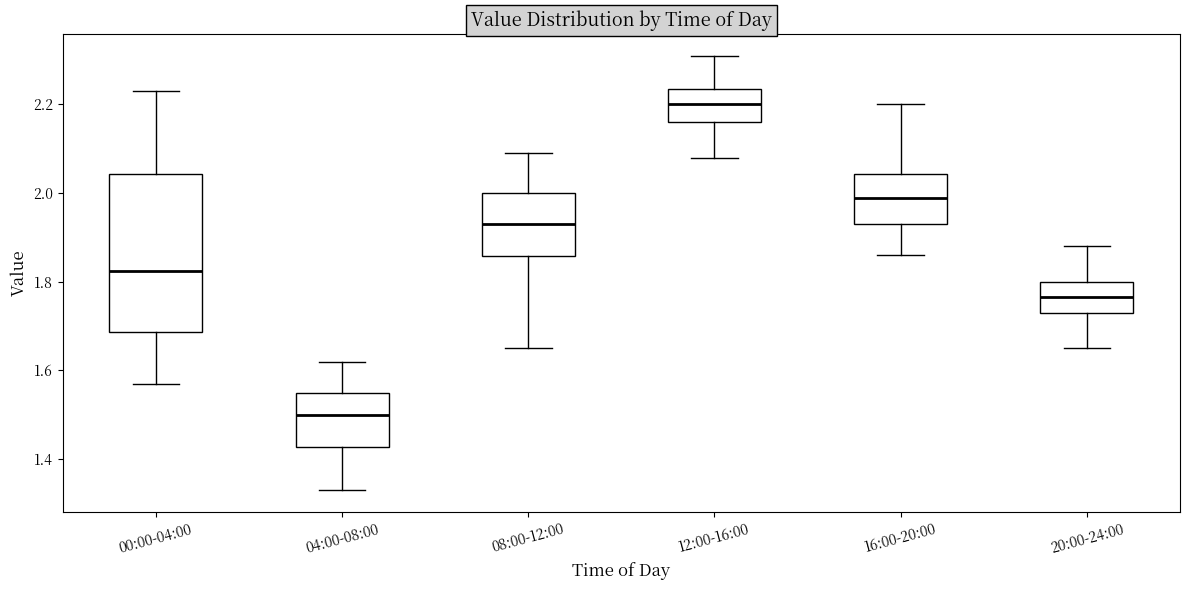

Reading left to right, read every box against the y-axis: the position of its median line, the range the box covers, and the ends of its whiskers. The values are not printed on the chart, so give them approximately, as read against the axis.

00:00-04:00: median 1.82, box 1.68 to 2.04, whiskers 1.58 to 2.24
04:00-08:00: median 1.50, box 1.42 to 1.56, whiskers 1.34 to 1.62
08:00-12:00: median 1.94, box 1.86 to 2.00, whiskers 1.66 to 2.10
12:00-16:00: median 2.20, box 2.16 to 2.24, whiskers 2.08 to 2.32
16:00-20:00: median 2.00, box 1.94 to 2.04, whiskers 1.86 to 2.20
20:00-24:00: median 1.76, box 1.74 to 1.80, whiskers 1.66 to 1.88